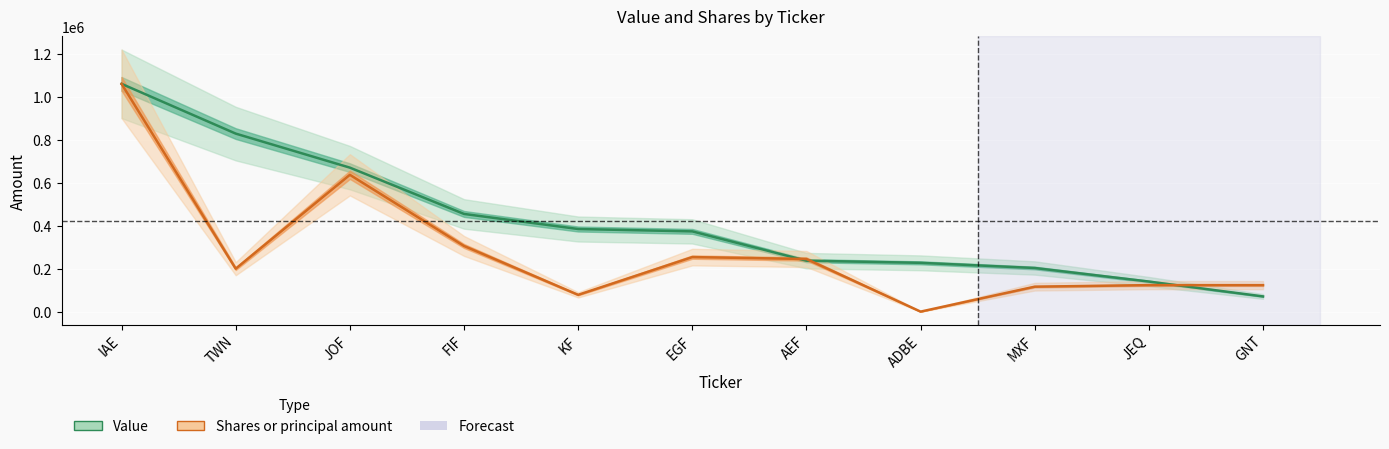

What is the difference between the Value values at GNT and JEQ?

69000.0